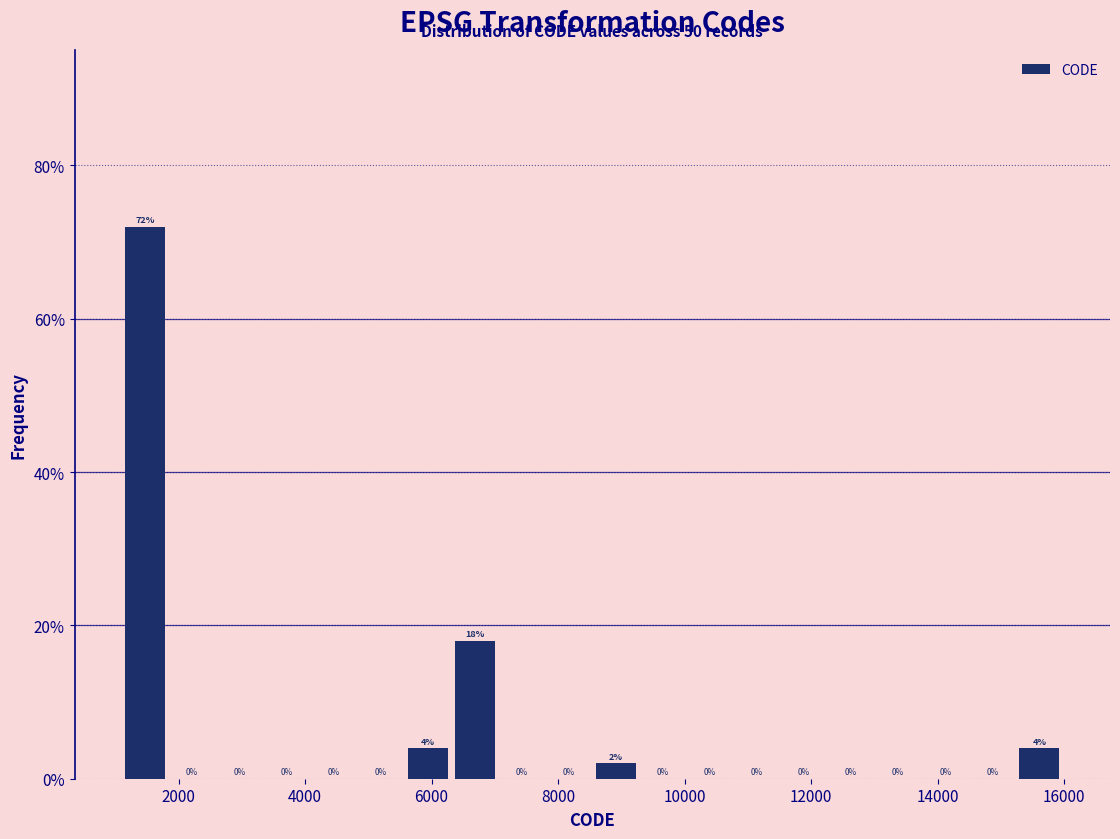

Around what value on the x-axis is the tallest bar? Give the approximate position of its centre, as read against the axis.

1400